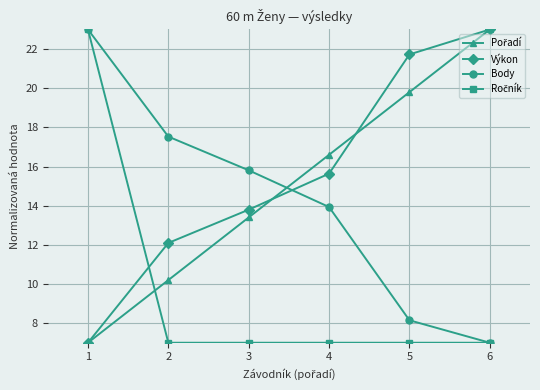

Is it true that Body equals 7.0 at 6?

True